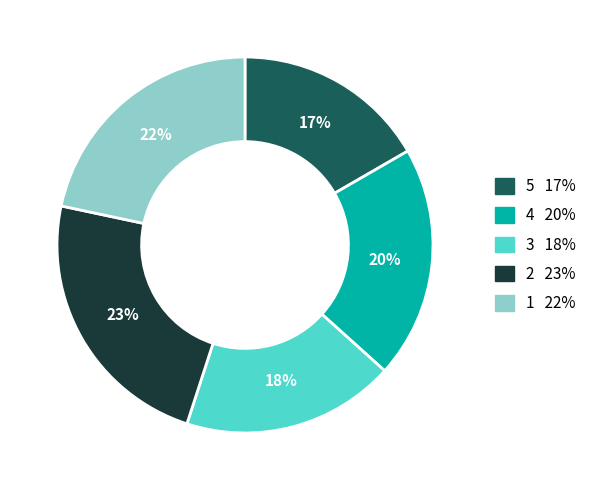

Is there any slice that represents more than half of the pie?

No